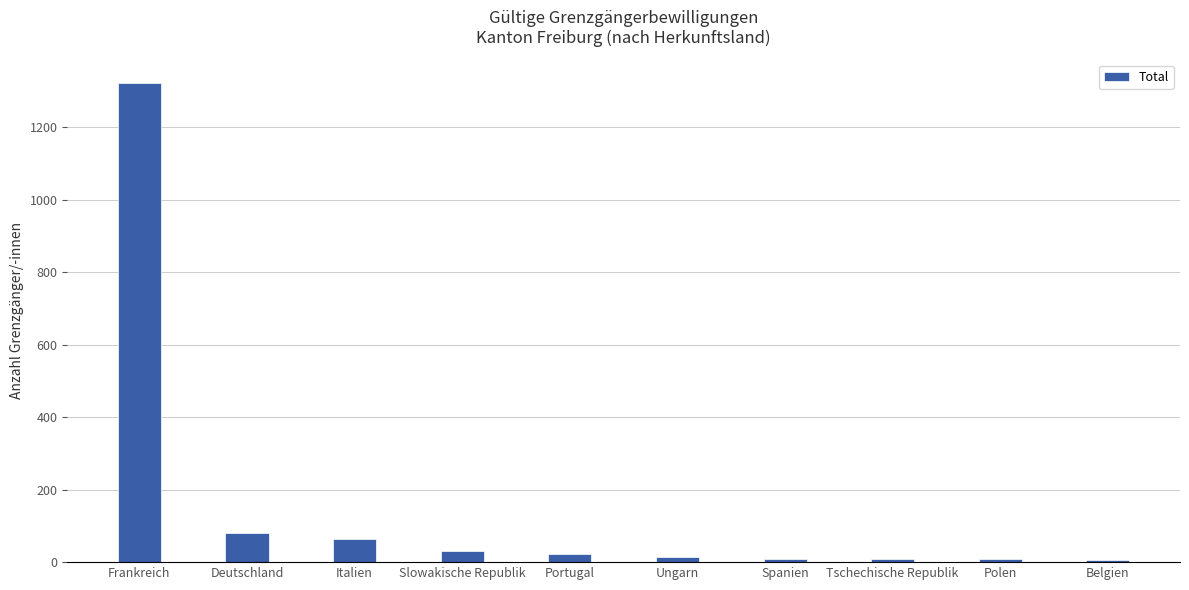

Where does the data first go above 23?

Frankreich